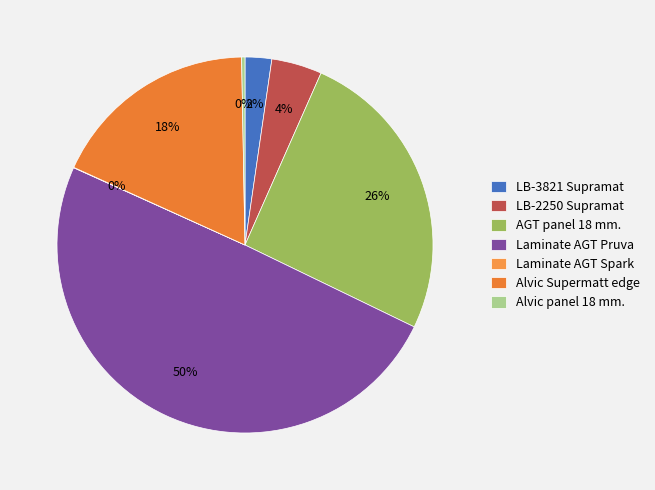

Is it true that LB-3821 Supramat is 2% of the pie?

False